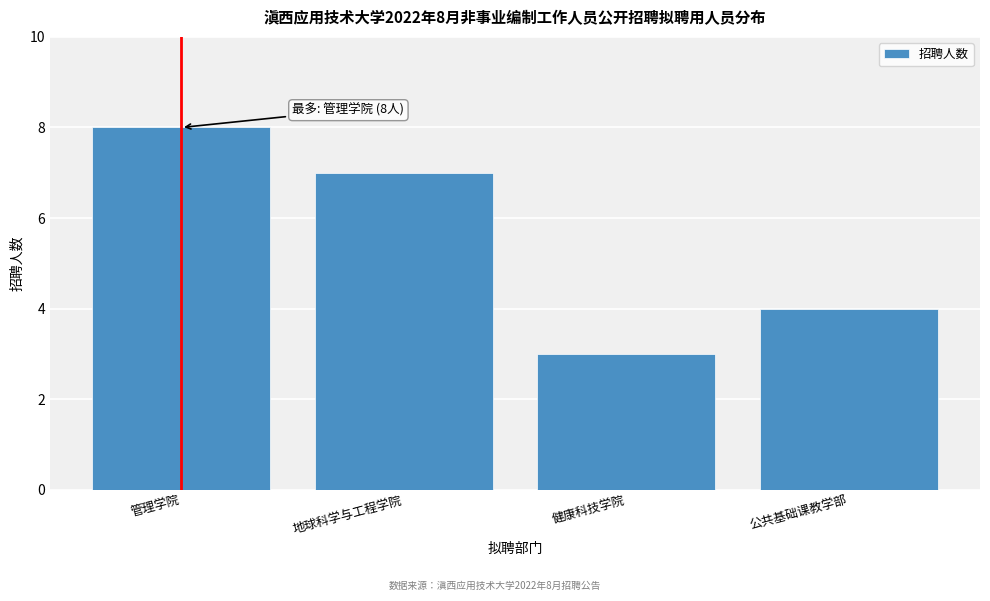

Reading right to left, extract all data points from this chart.

公共基础课教学部=4	健康科技学院=3	地球科学与工程学院=7	管理学院=8